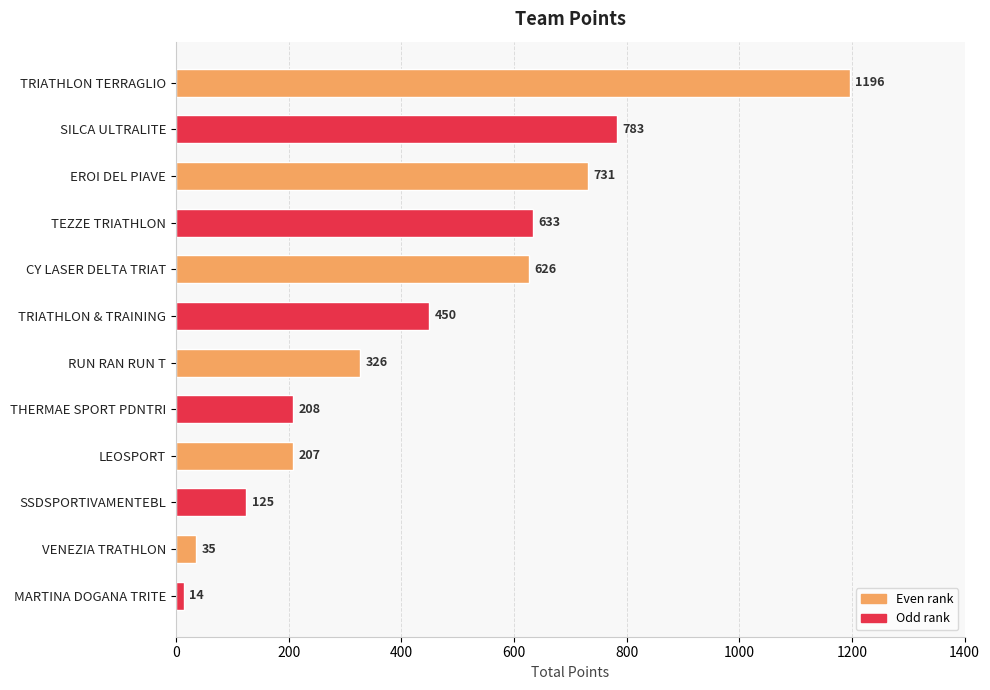

Approximately how many times larger is the value at EROI DEL PIAVE compared to TEZZE TRIATHLON?

1.2